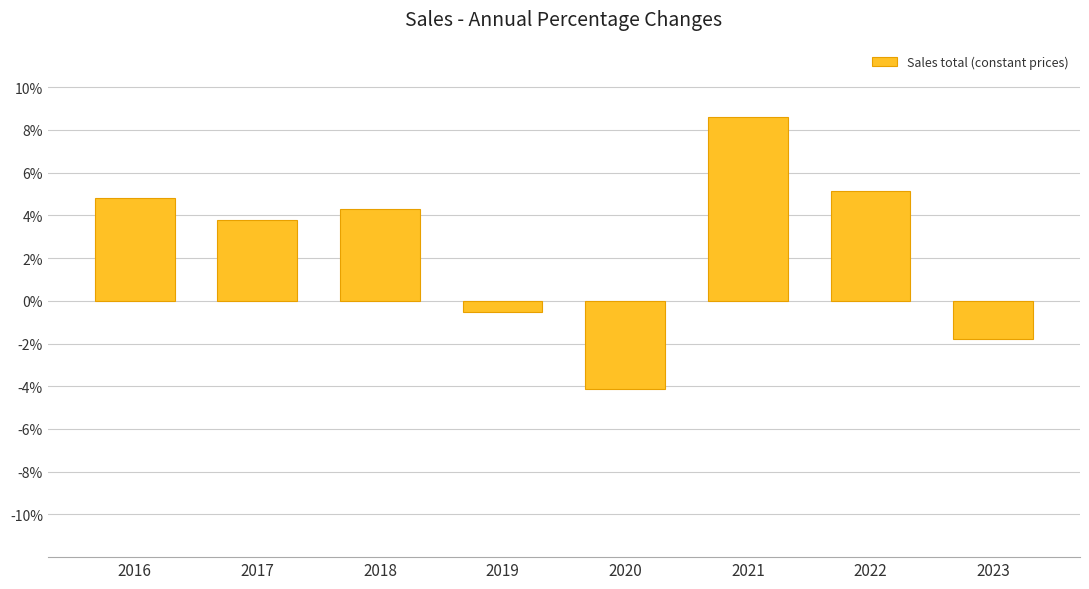

What is the average value?

2.5